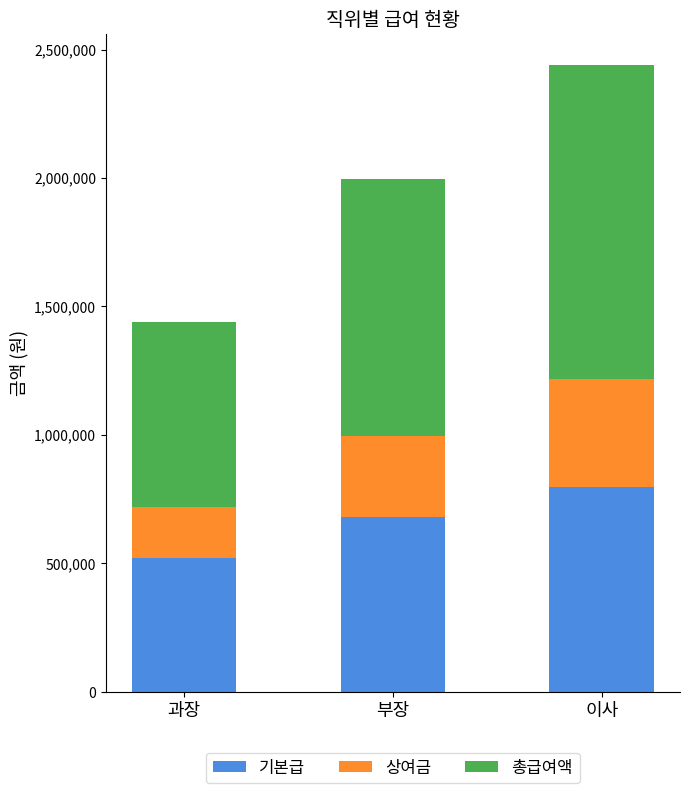

What is the sum of all 기본급 values?

1995000